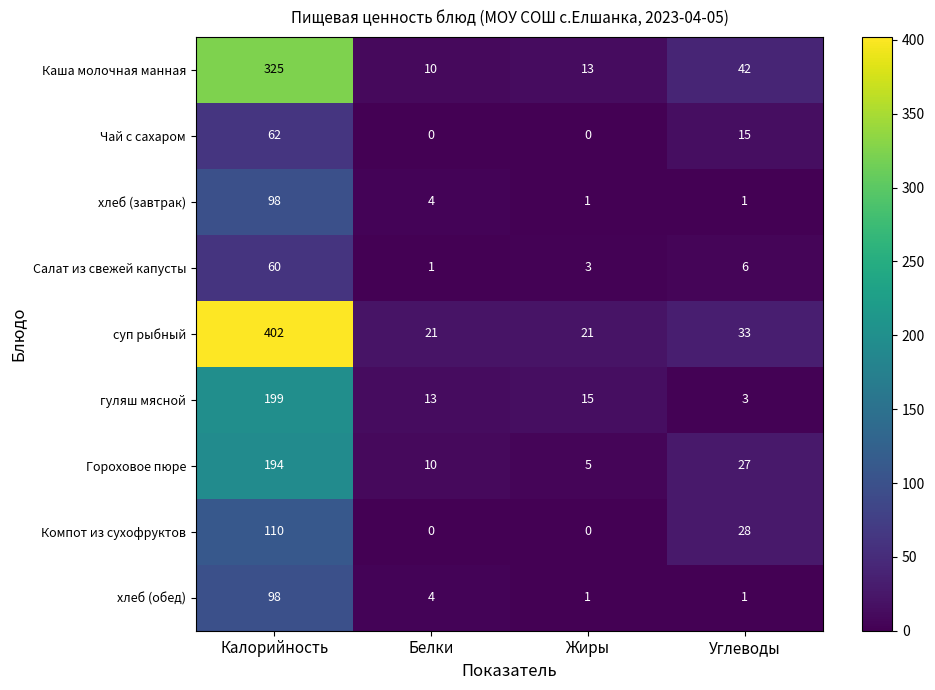

At which label does Салат из свежей капусты first exceed 6?

Калорийность